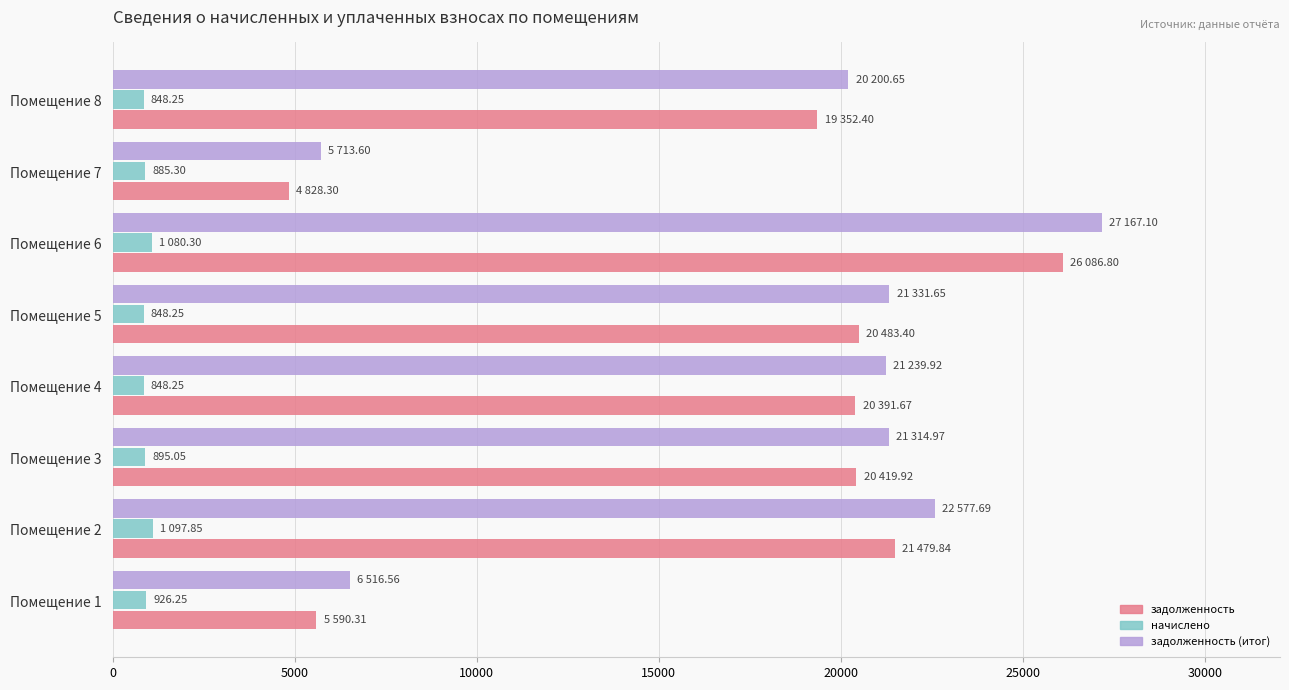

What are all the series names shown in the legend?

задолженность, начислено, задолженность (итог)